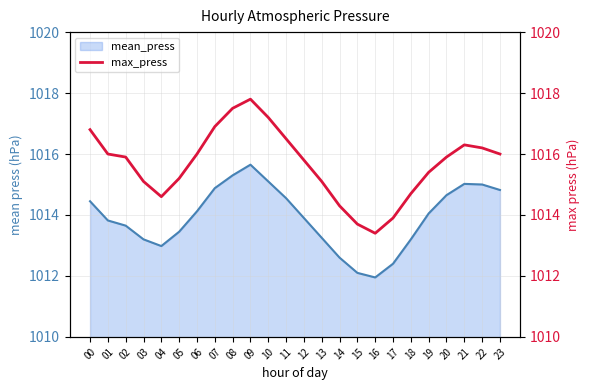

True or false: mean_press has a value of 1015.1 at 10.

True